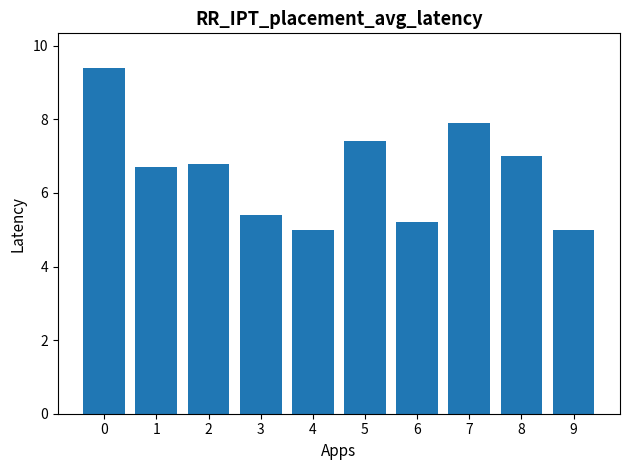

The value at 2 is 6.8. True or false?

True